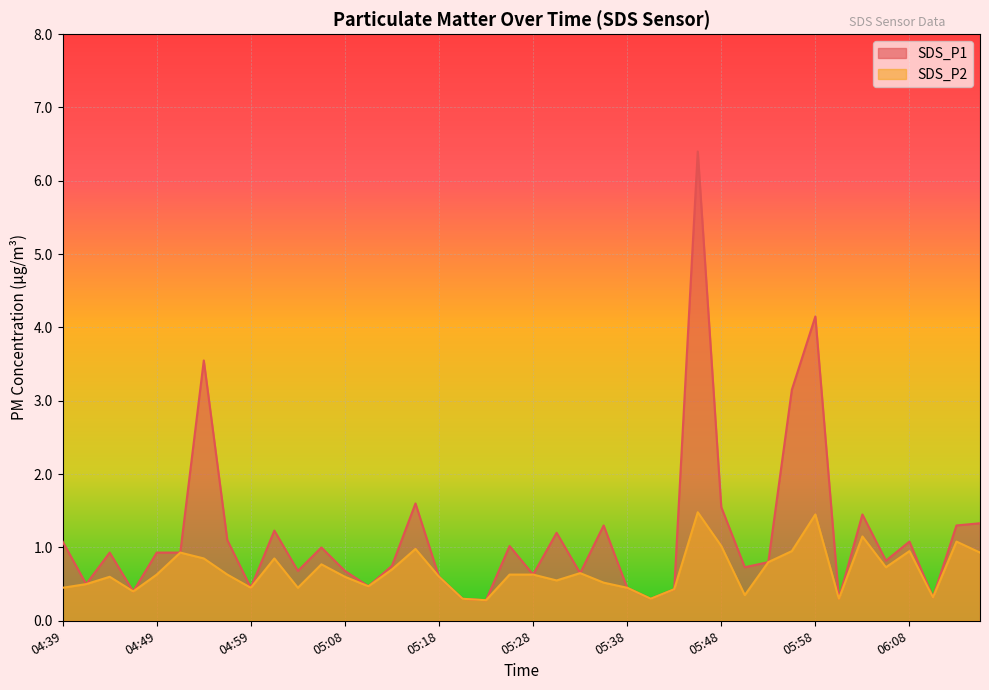

How many lines are shown in the chart?

2